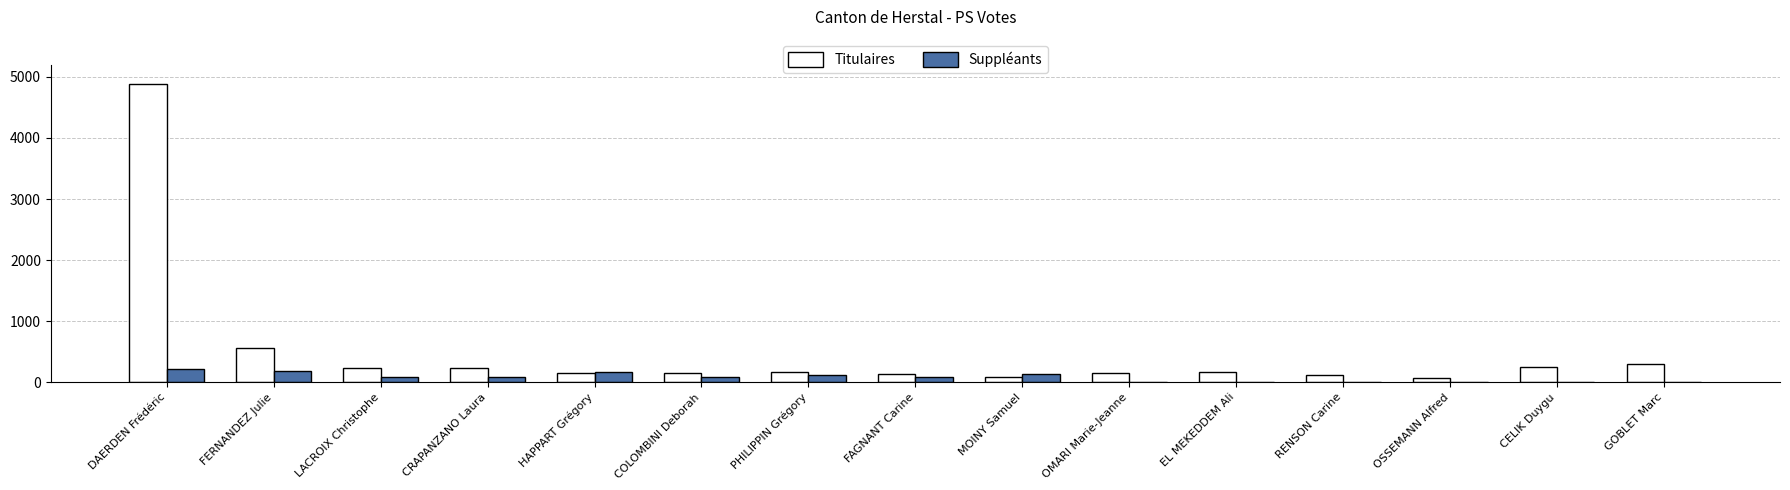

What is the approximate value of Suppléants at DAERDEN Frédéric?

224